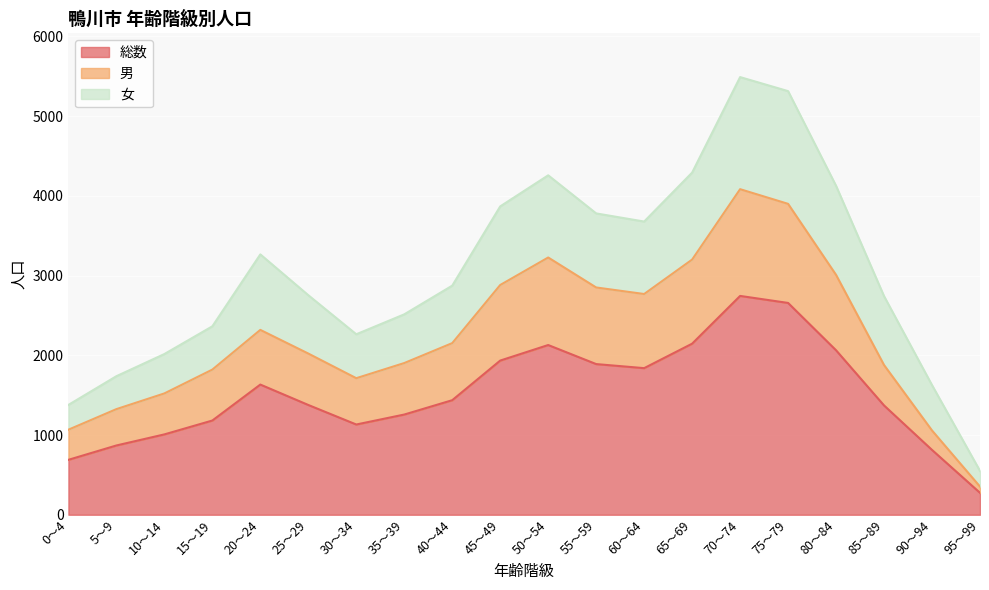

At which label is 男 closest to 2218?

40～44